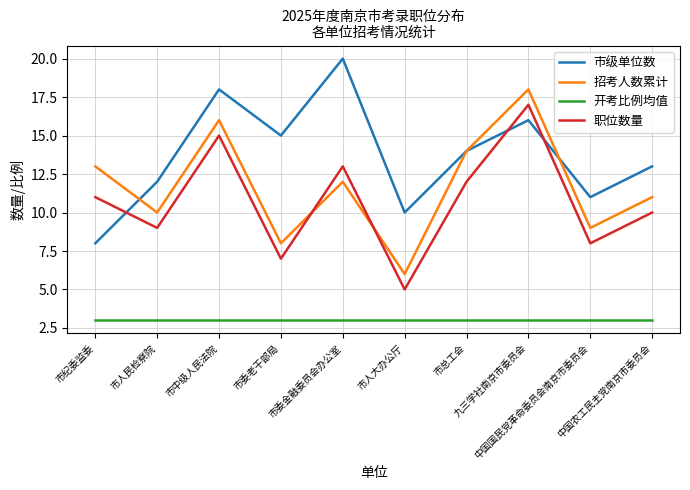

The value of 招考人数累计 at 市人民检察院 is 7. True or false?

False